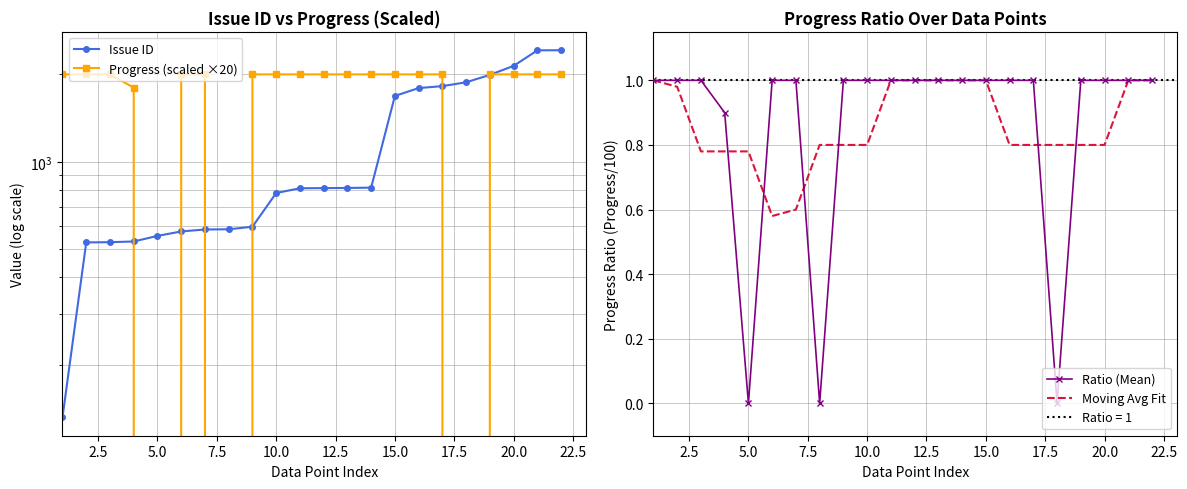

What is the sum of all Moving Avg Fit values?

18.9